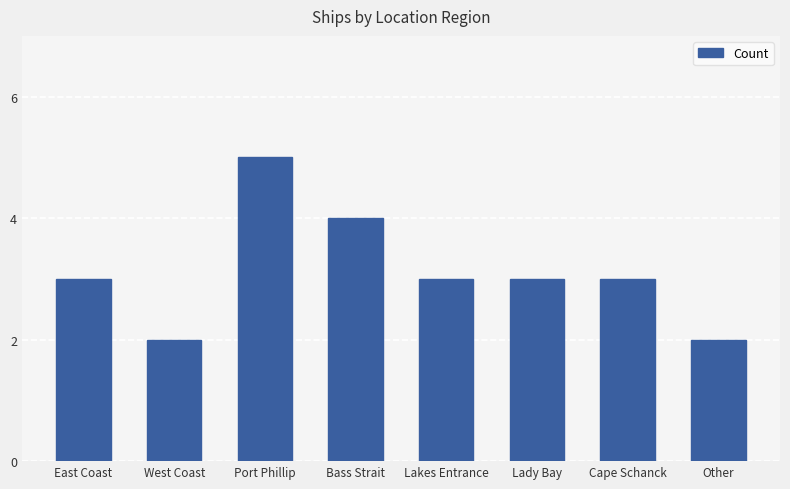

How many bars are there in total?

8